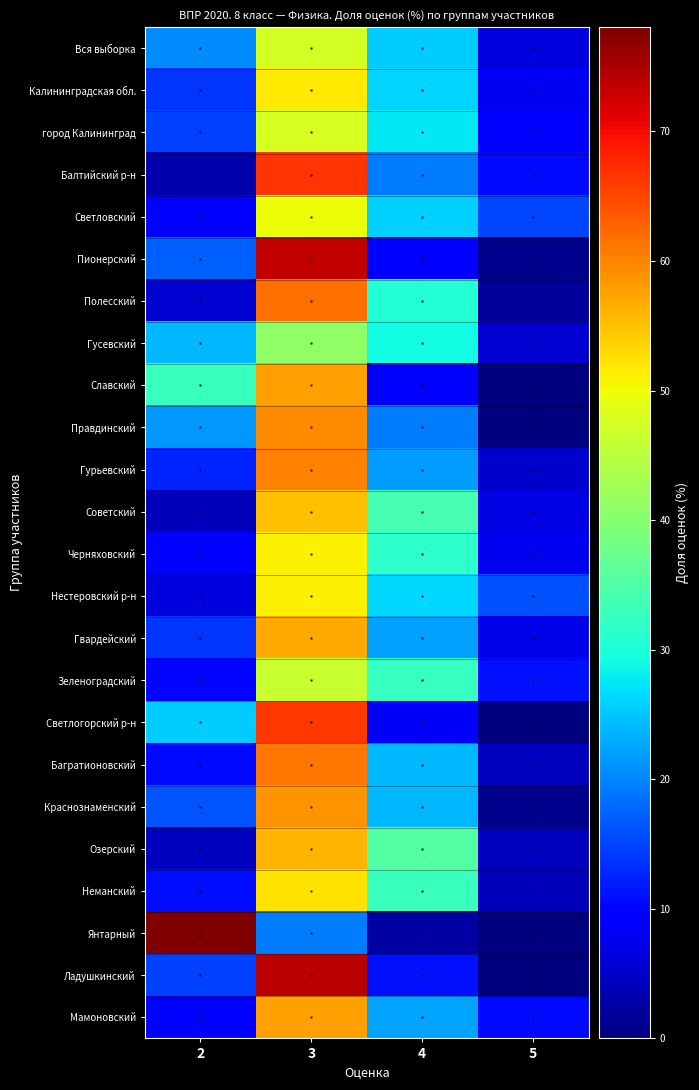

Between 3 and 4, which series saw the biggest shift?

Пионерский